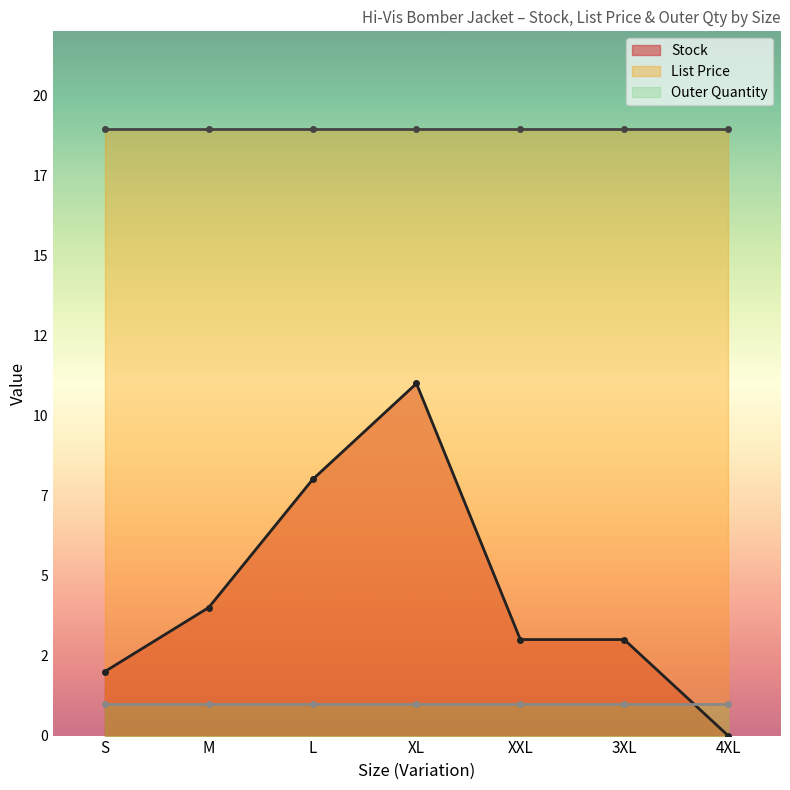

True or false: List Price and Stock cross at least once.

False